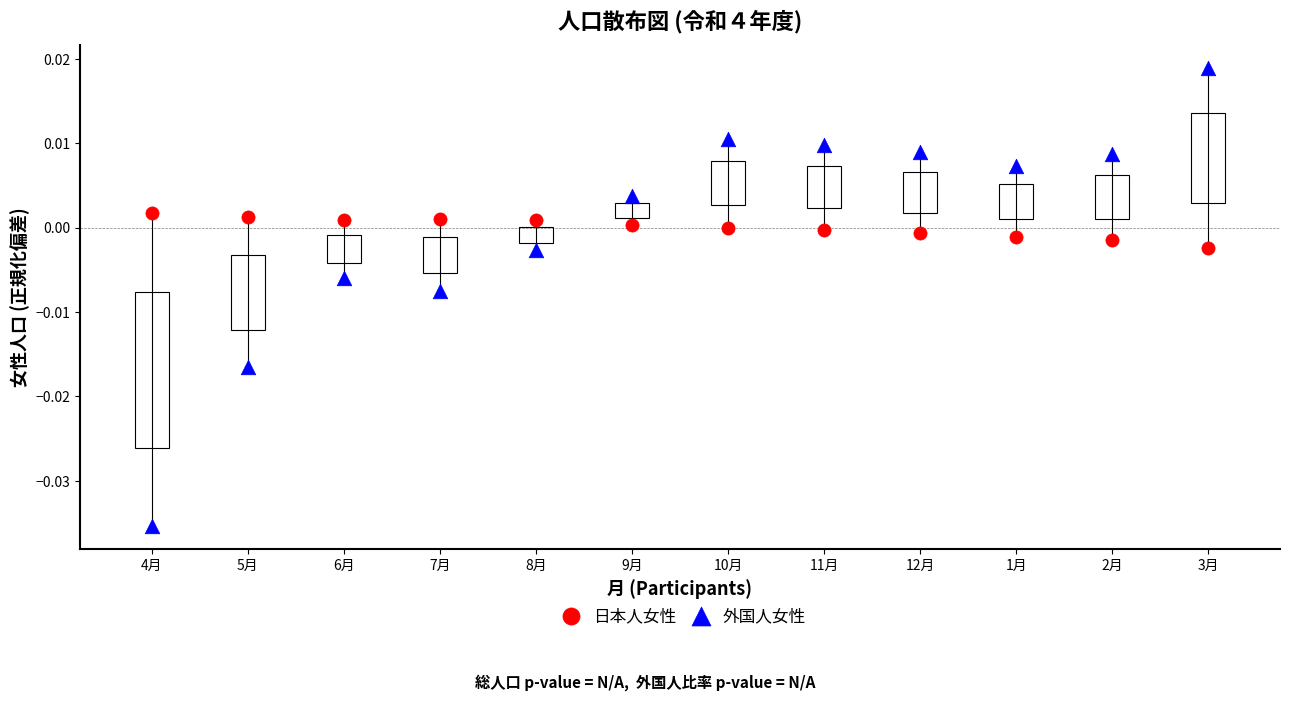

Which series contains the lowest Y value?

外国人女性